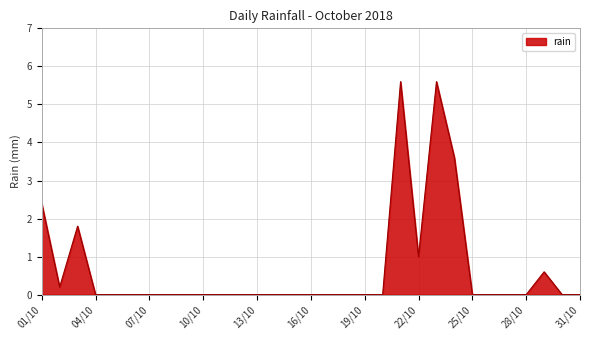

What is the maximum value shown in the chart?

5.6